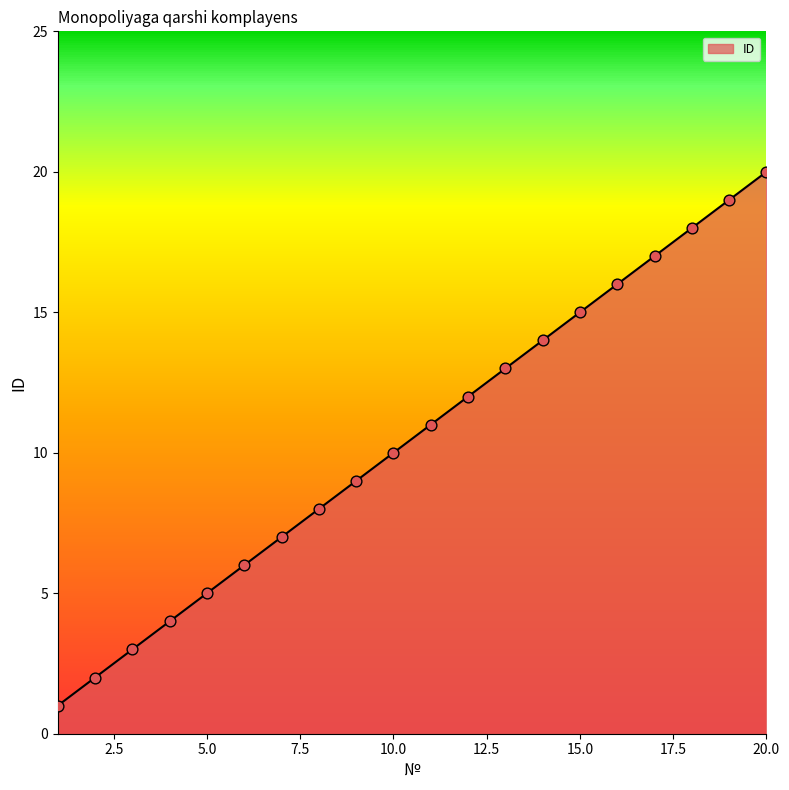

What is the change in value from 5 to 14?

+9